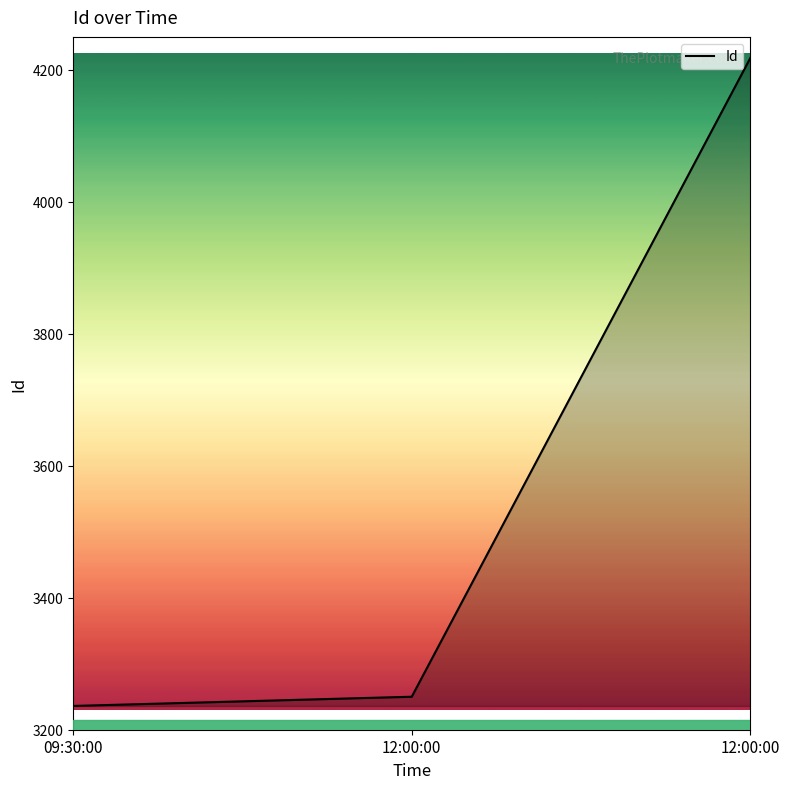

Count the number of data series in this chart.

1